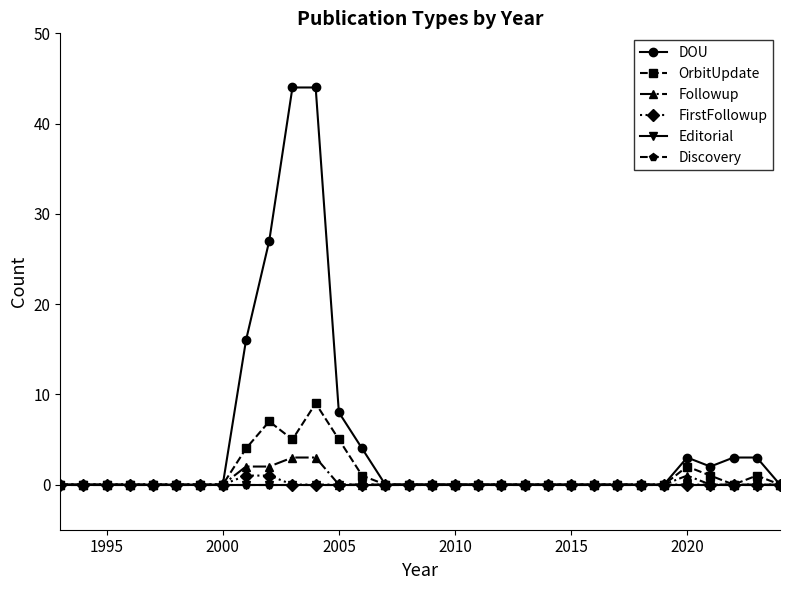

True or false: DOU and FirstFollowup intersect in this chart.

False